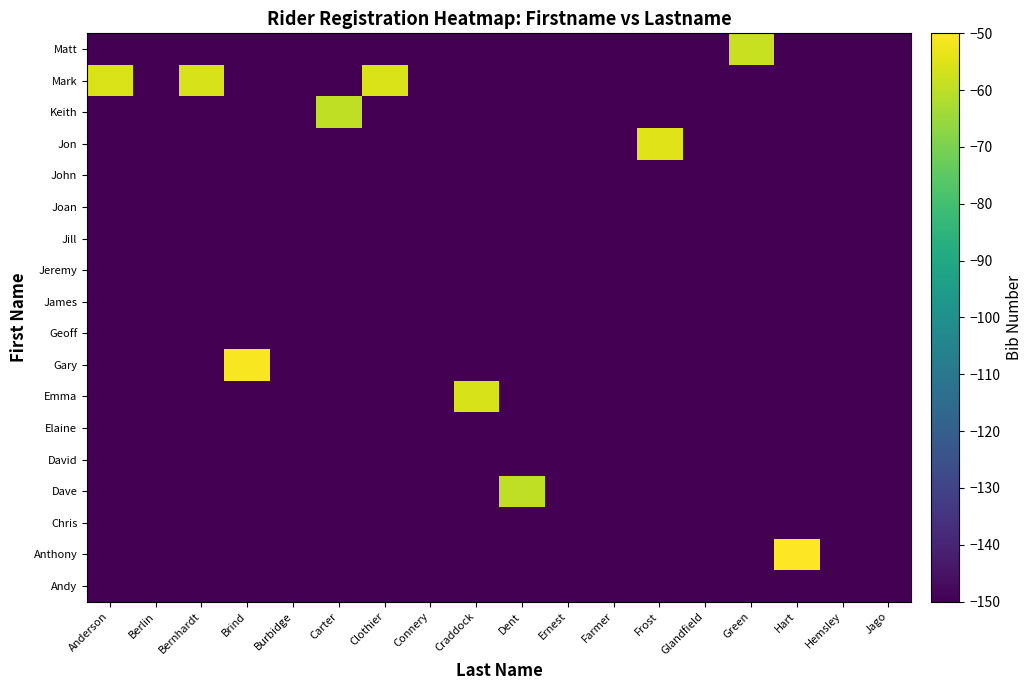

Which label corresponds to the smallest value in the chart?

Anderson